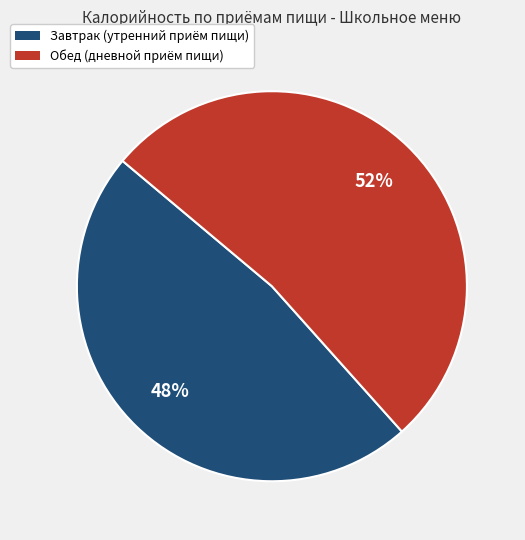

To the nearest percent, what is the average slice percentage?

50%